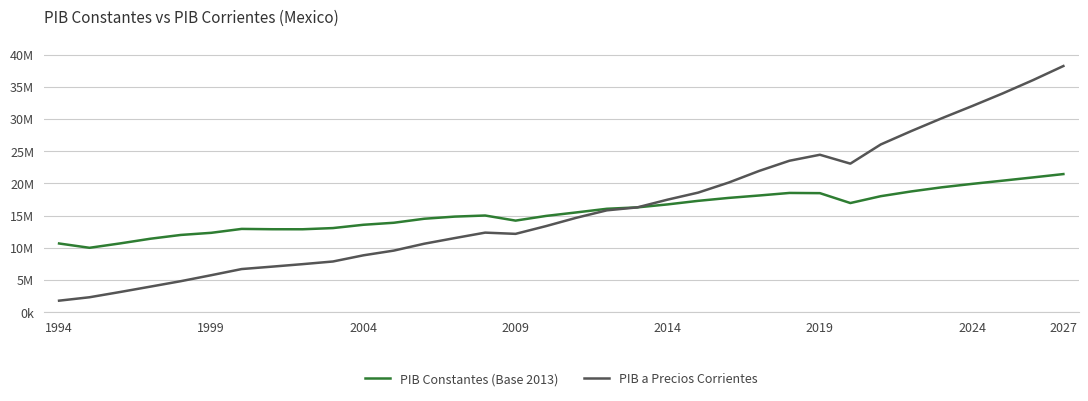

Which series has the largest total across all categories?

PIB a Precios Corrientes